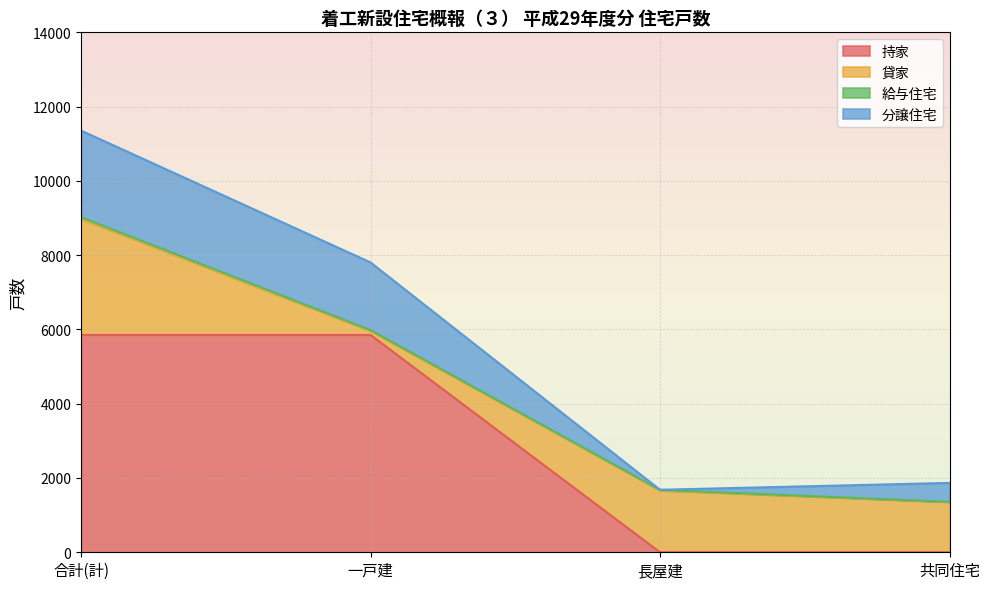

In 分譲住宅, how many points are lower than both neighbors (excluding endpoints)?

1